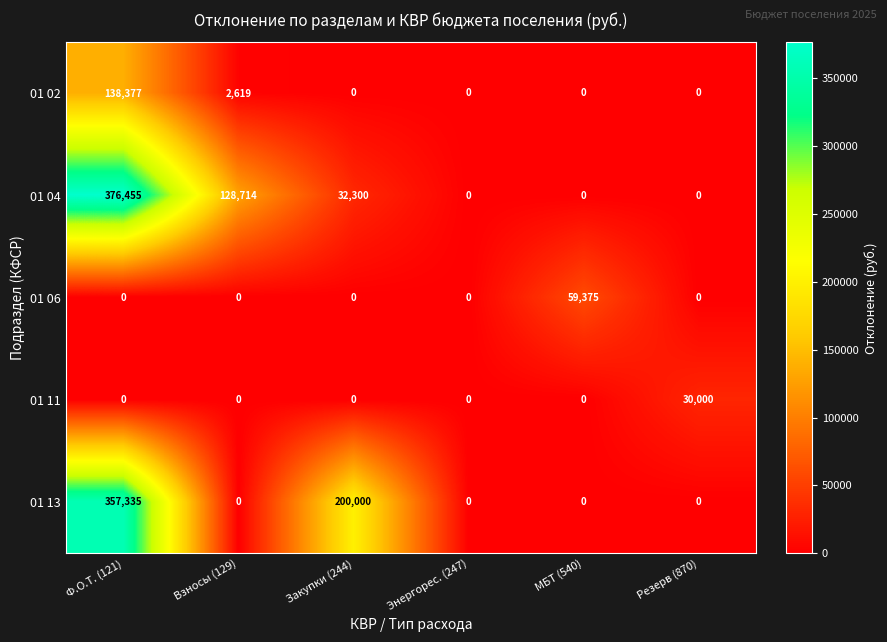

Is the value of 01 06 at Закупки (244) greater than the value of 01 04 at Ф.О.Т. (121)?

No